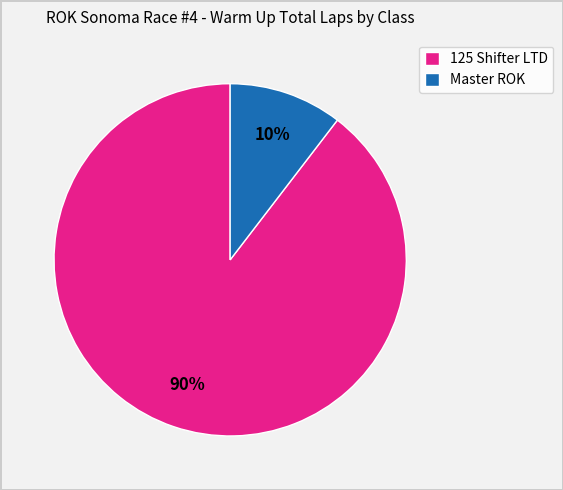

To the nearest percent, what is the combined percentage of 125 Shifter LTD and Master ROK?

100%